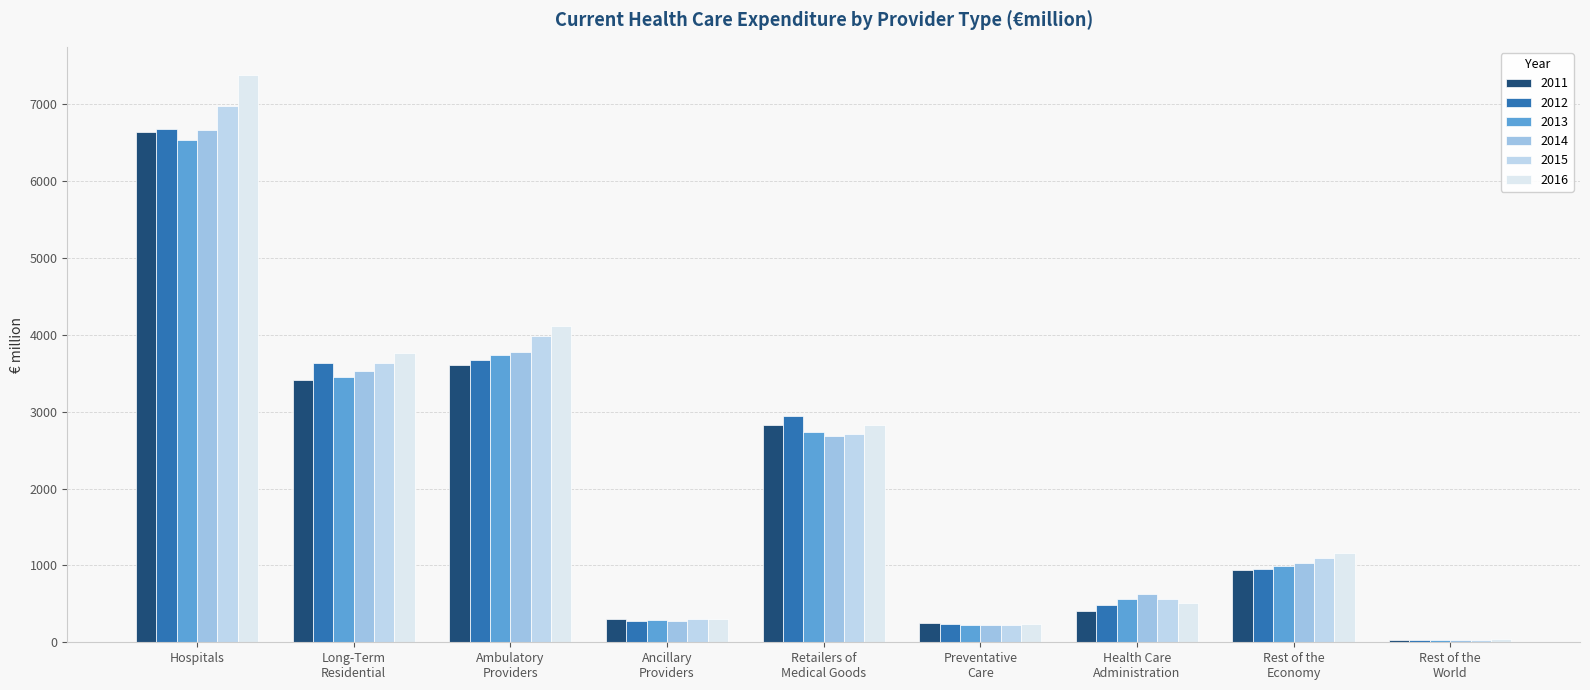

Count the number of categories in the chart.

9